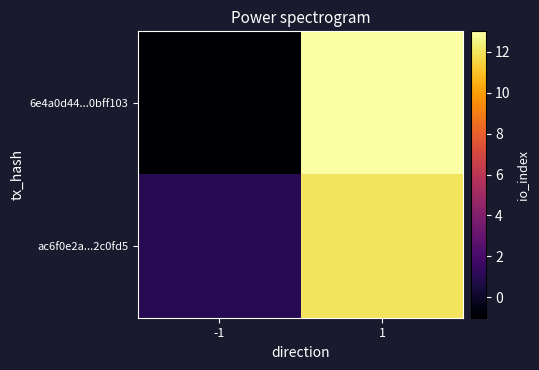

Which has a higher value, -1 or 1?

1